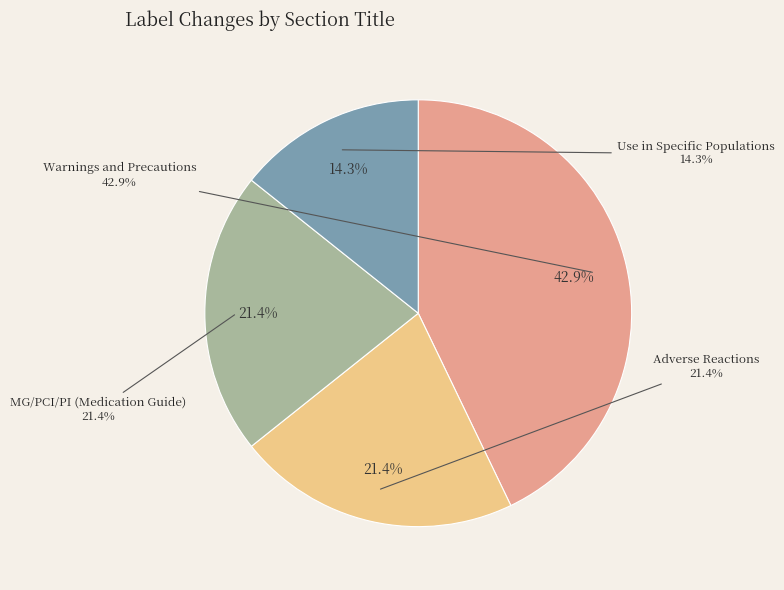

How much of the chart is everything except MG/PCI/PI (Medication Guide/Patient Counseling)?

78.6%